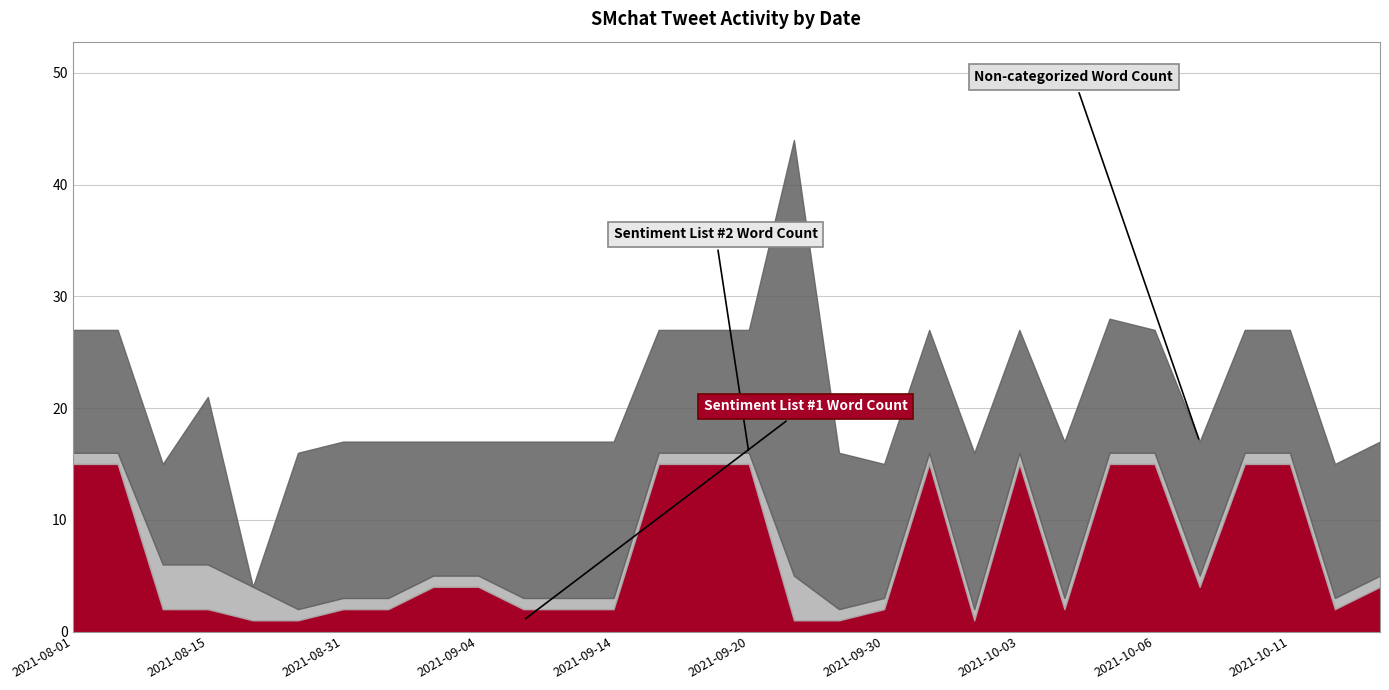

How many values in Non-categorized Word Count are above zero?

29